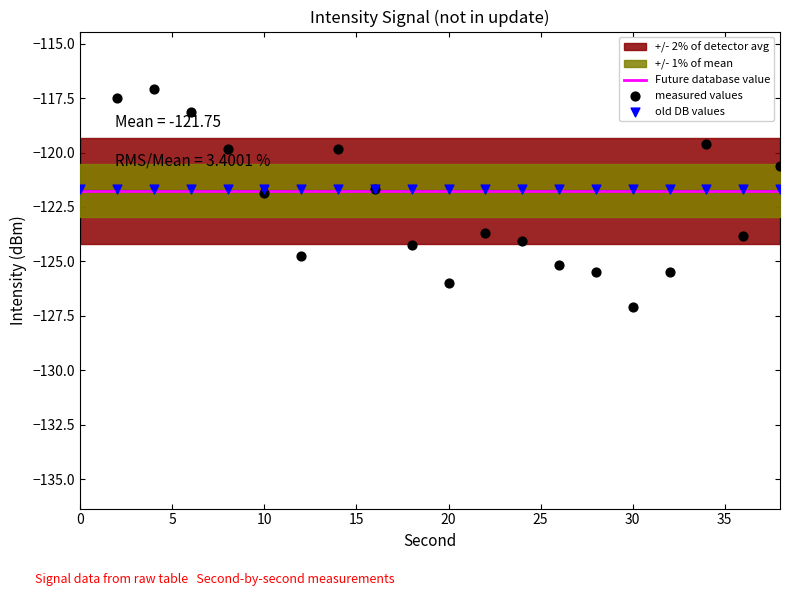

Which series has the widest spread of Y values?

measured values